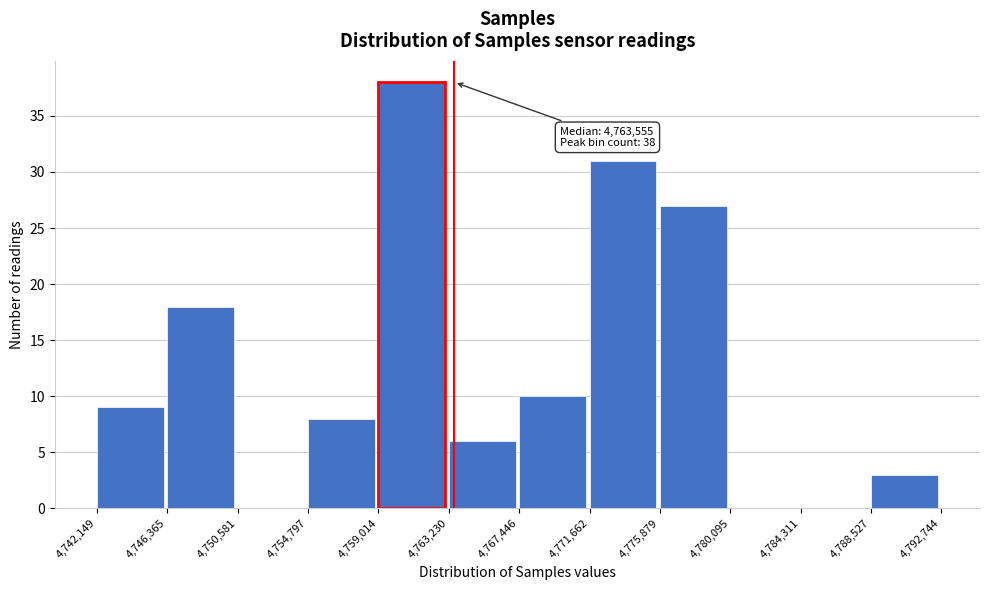

Over which range of the x-axis is the bar tallest?

4,759,014 to 4,763,230